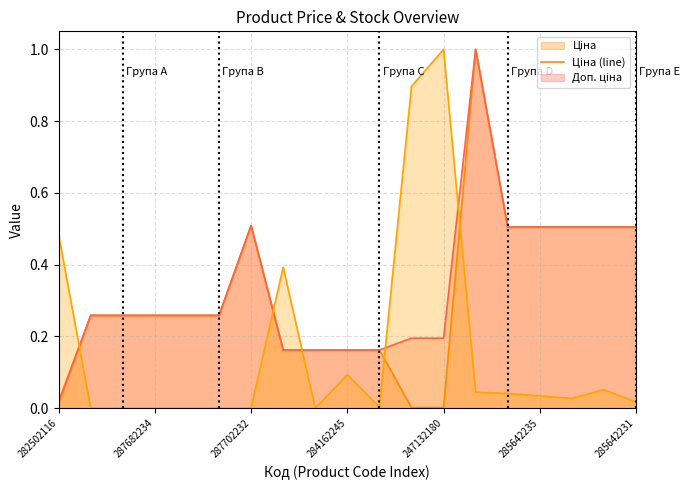

How many lines are shown in the chart?

3